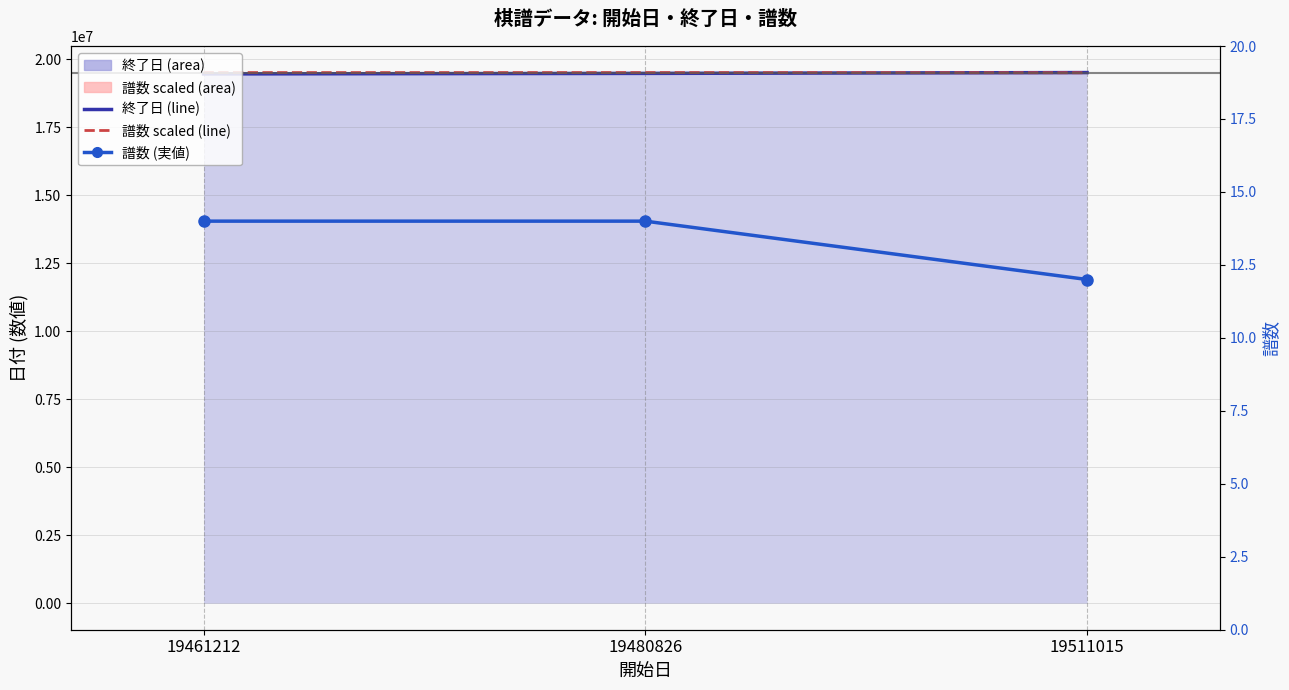

At 19480826, list the series in order from smallest to largest.

譜数 (実値), 終了日 (line), 譜数 (scaled line)